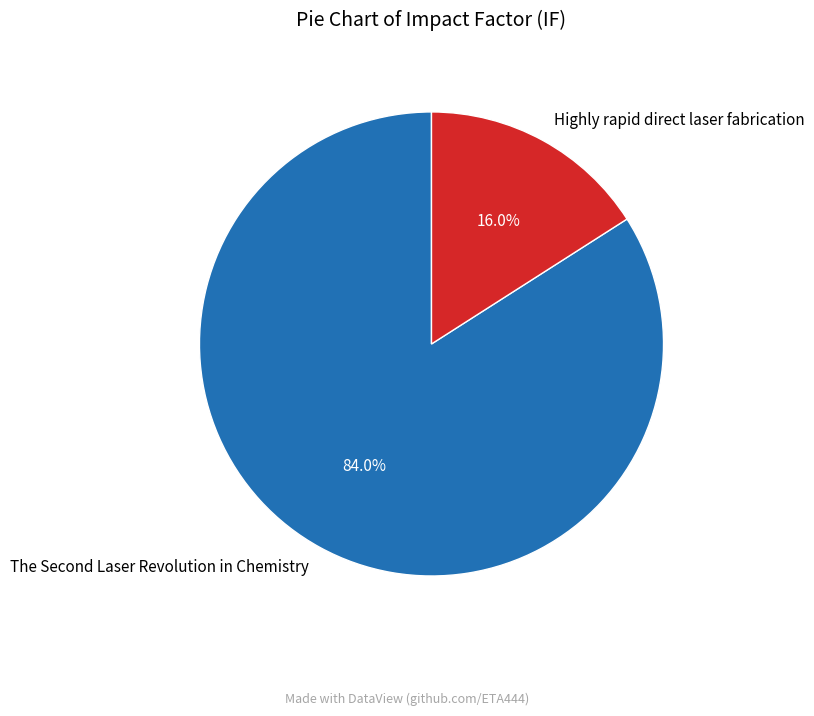

To the nearest percent, what is the difference between the largest and smallest slice percentages?

68%